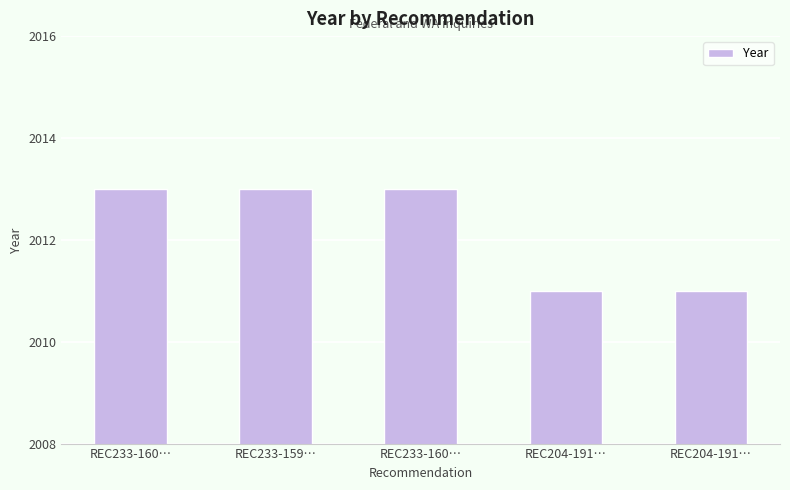

What is the average value?

2012